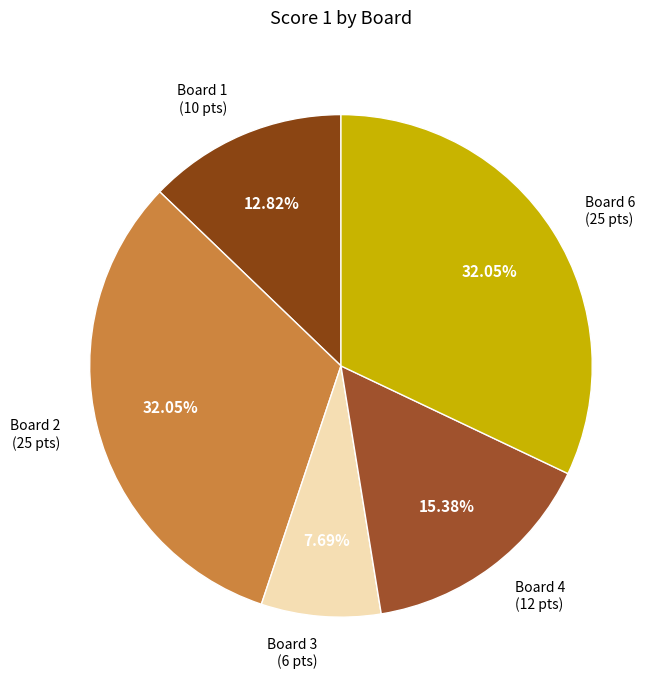

Count the number of slices in the pie.

5